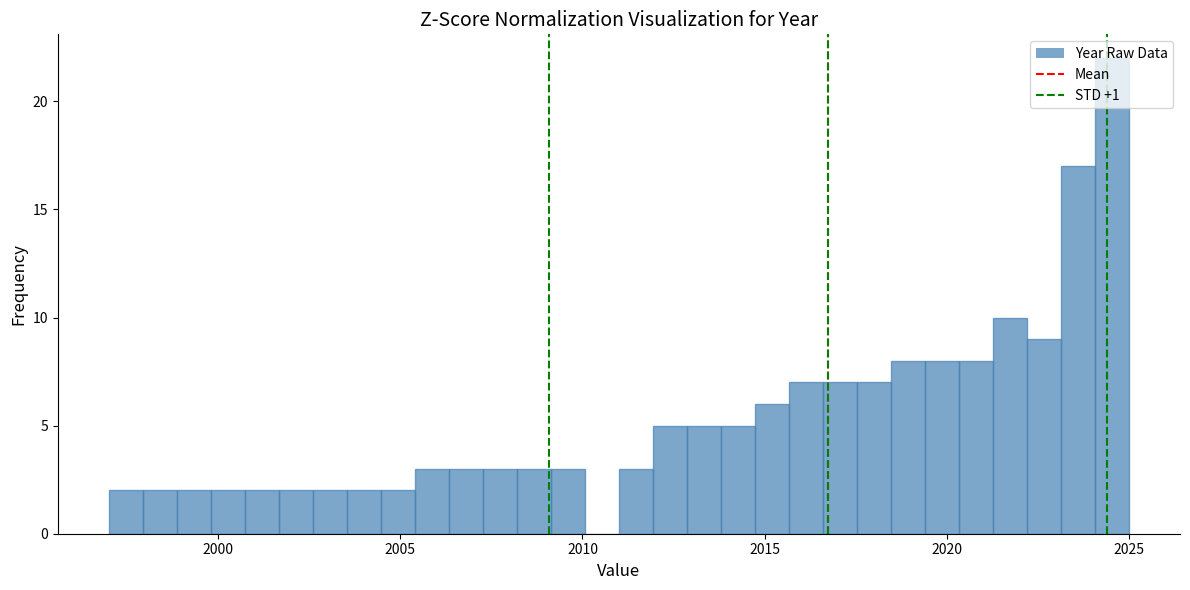

Around what value on the x-axis is the tallest bar? Give the approximate position of its centre, as read against the axis.

2024.5